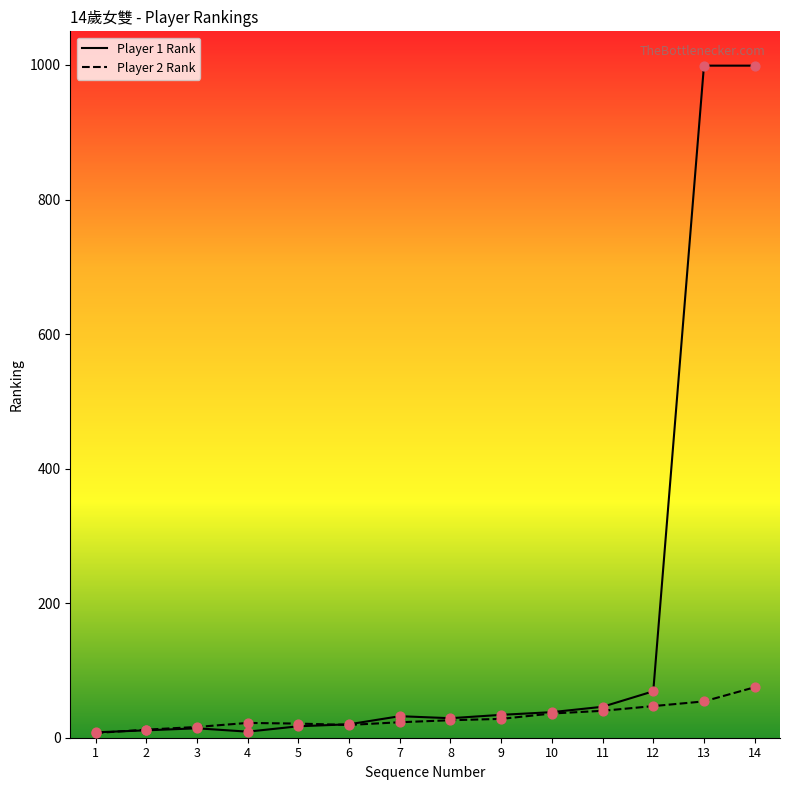

Which series has the largest range (max minus min)?

Player 1 Rank